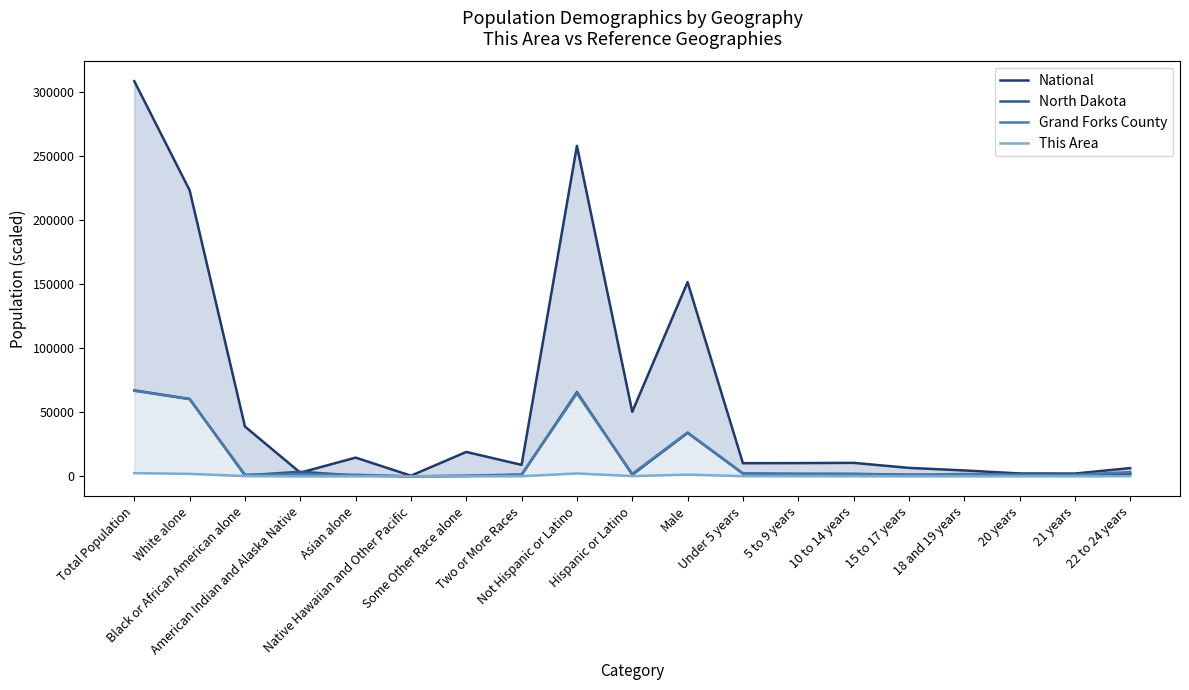

True or false: This Area and National intersect in this chart.

False